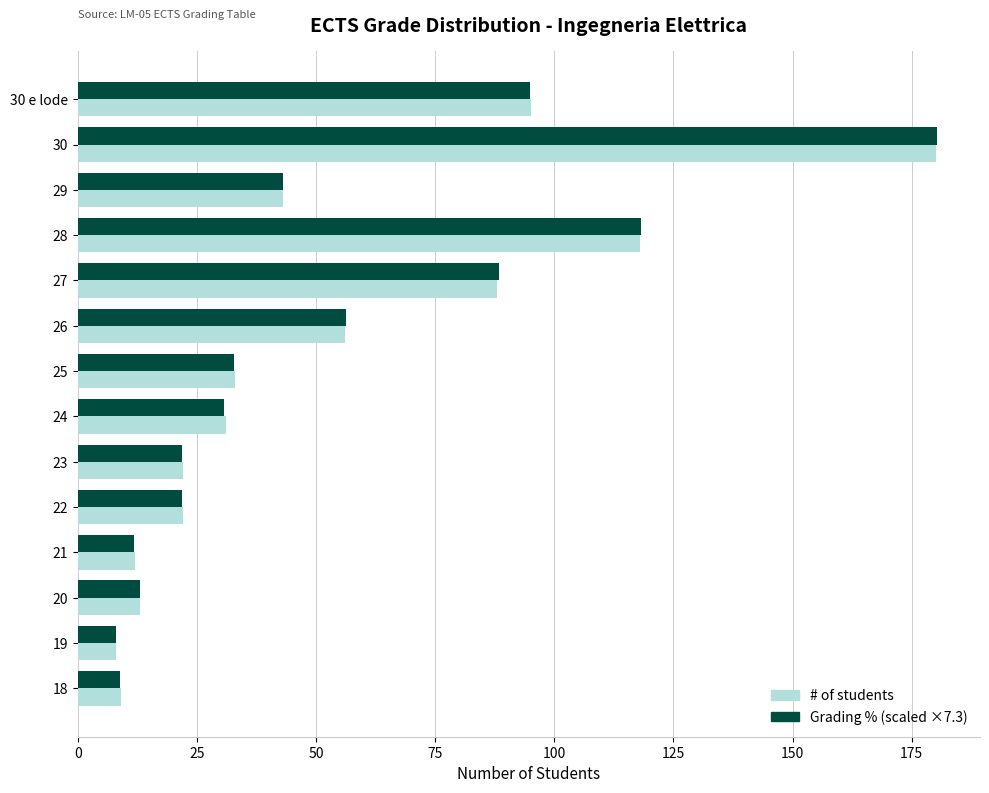

What is the sum of all Grading % (scaled ×7.3) values?

730.0